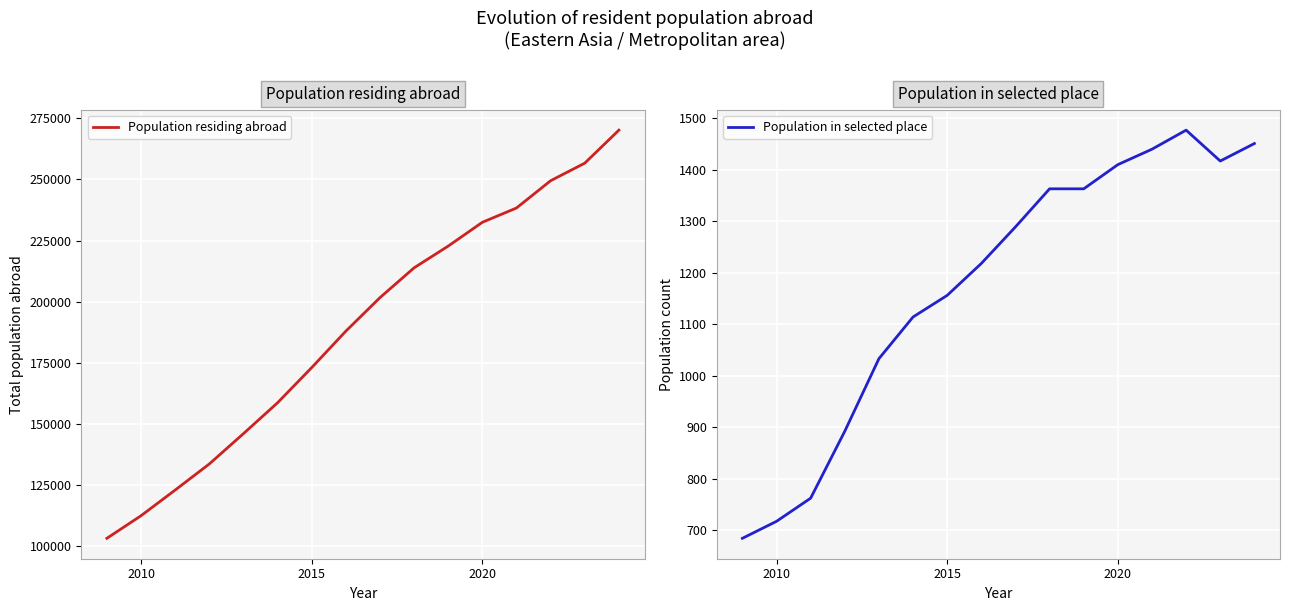

What is the lowest value of the Population residing abroad series?

103269